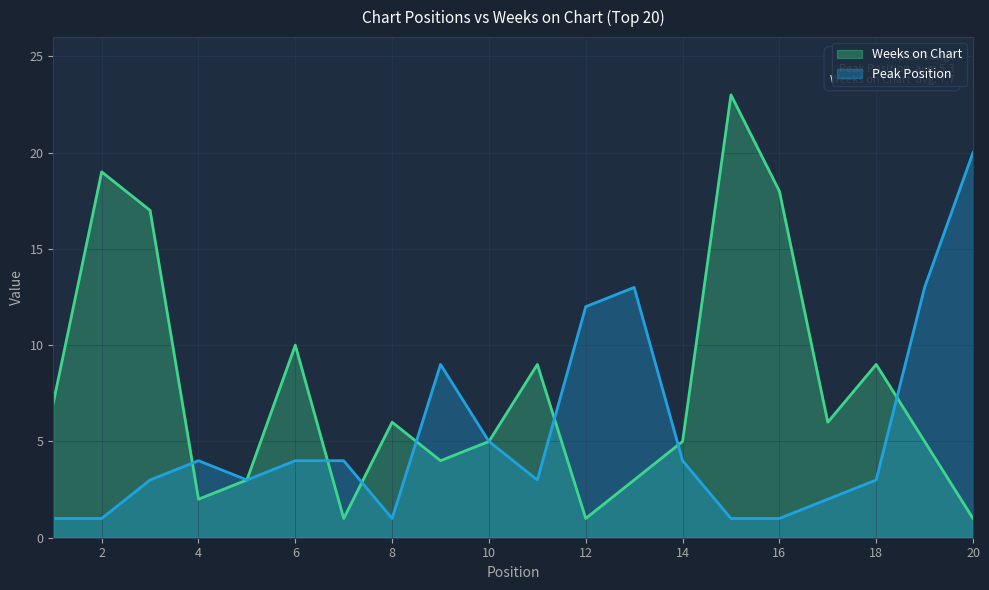

Which series ends up on top after the final intersection of Weeks on Chart and Peak Position?

Peak Position